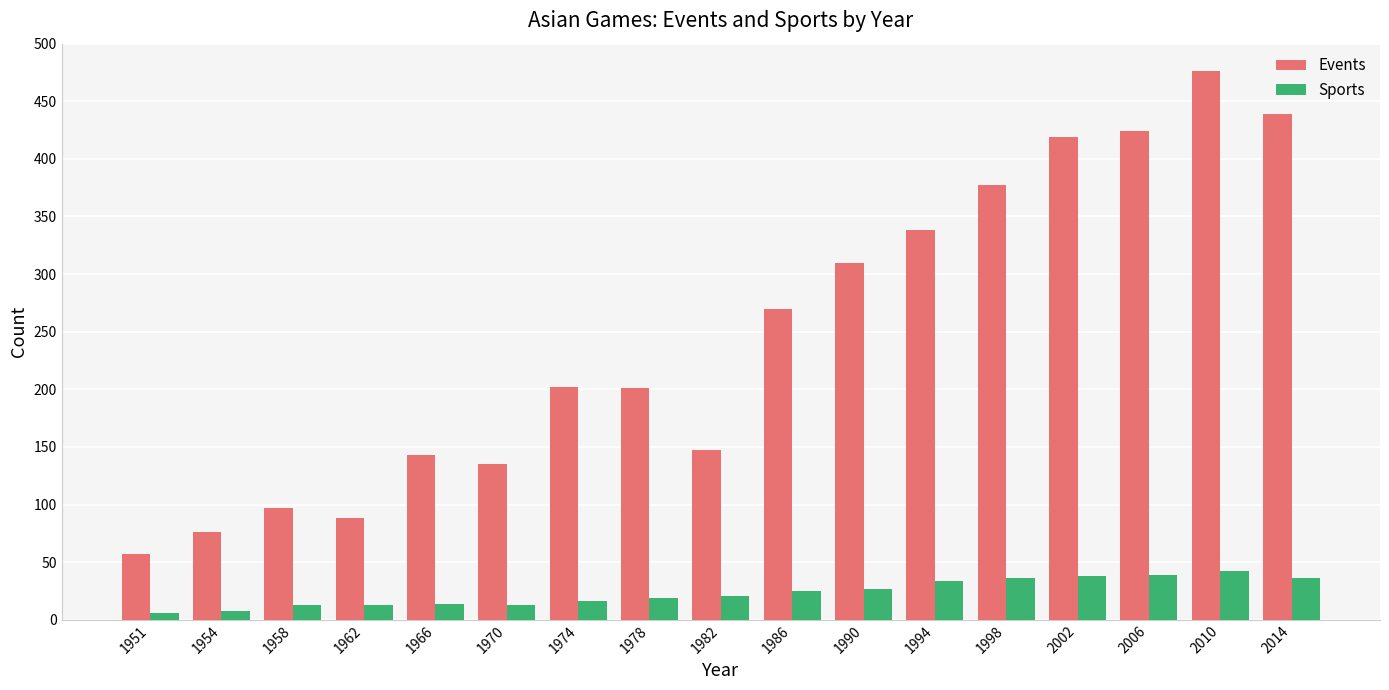

What is the highest value of the Sports series?

42